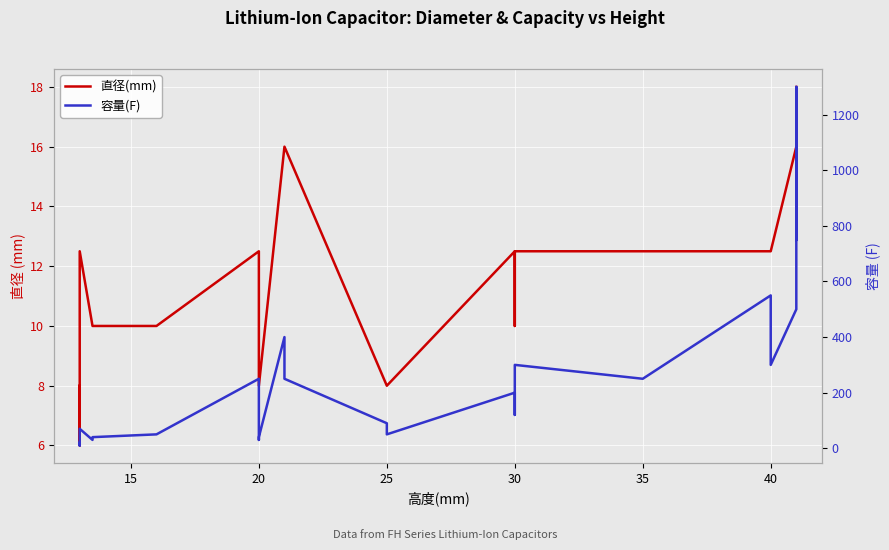

The value of 直径(mm) at 20 is 8.0. True or false?

True